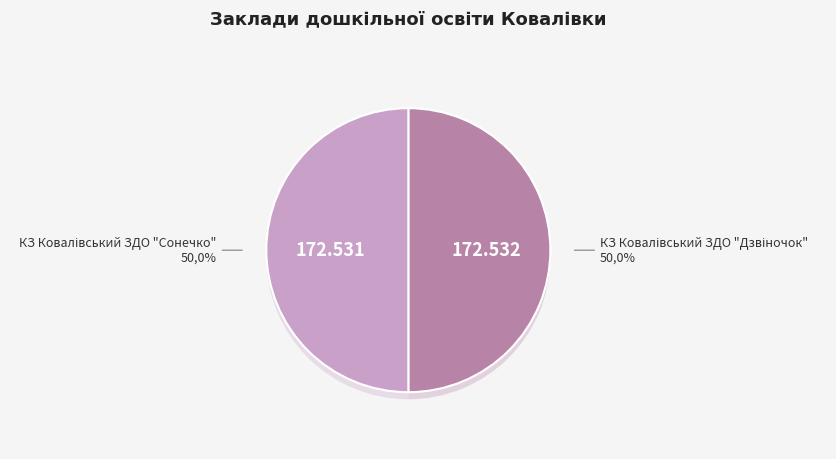

What is the smallest slice in the pie chart?

КЗ Ковалівський ЗДО "Сонечко"